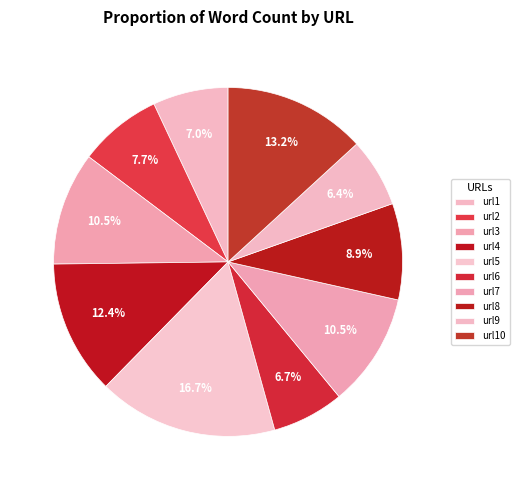

The url7 slice represents 2% of the pie. True or false?

False